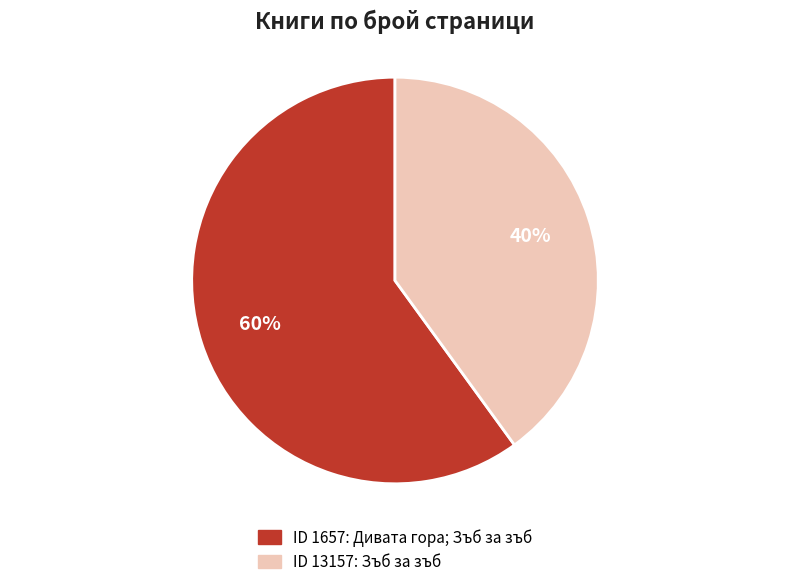

To the nearest percent, what is the average slice percentage?

50%